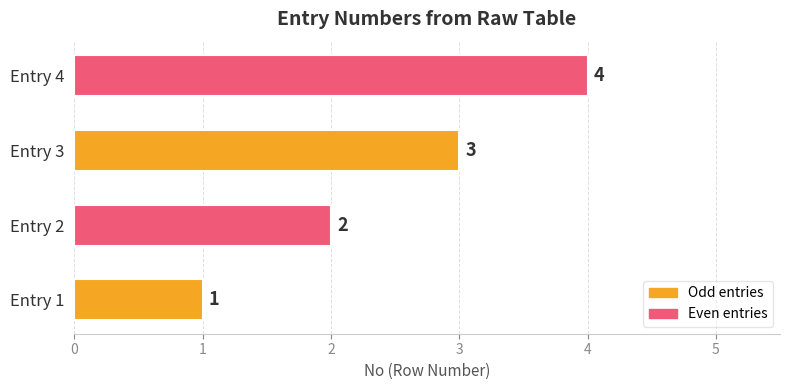

Rank the categories by value from lowest to highest.

Entry 1, Entry 2, Entry 3, Entry 4